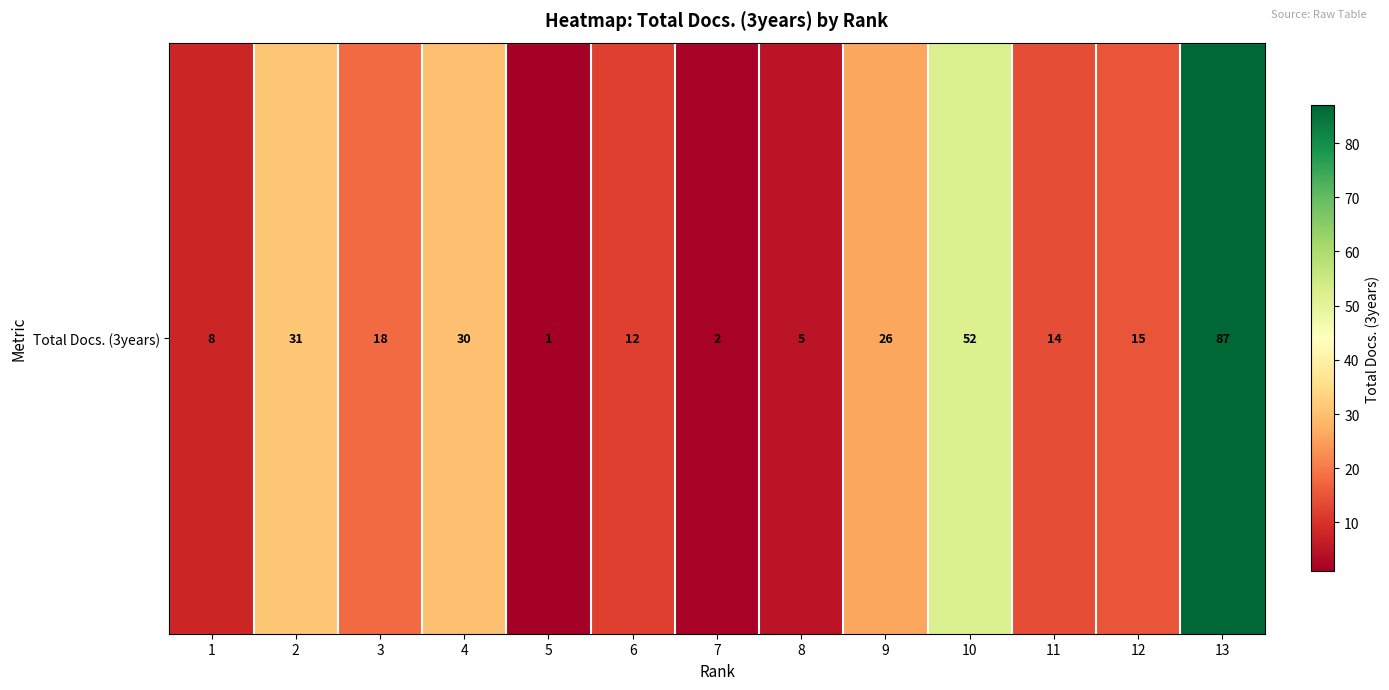

What is the difference between the values at 8 and 7?

3